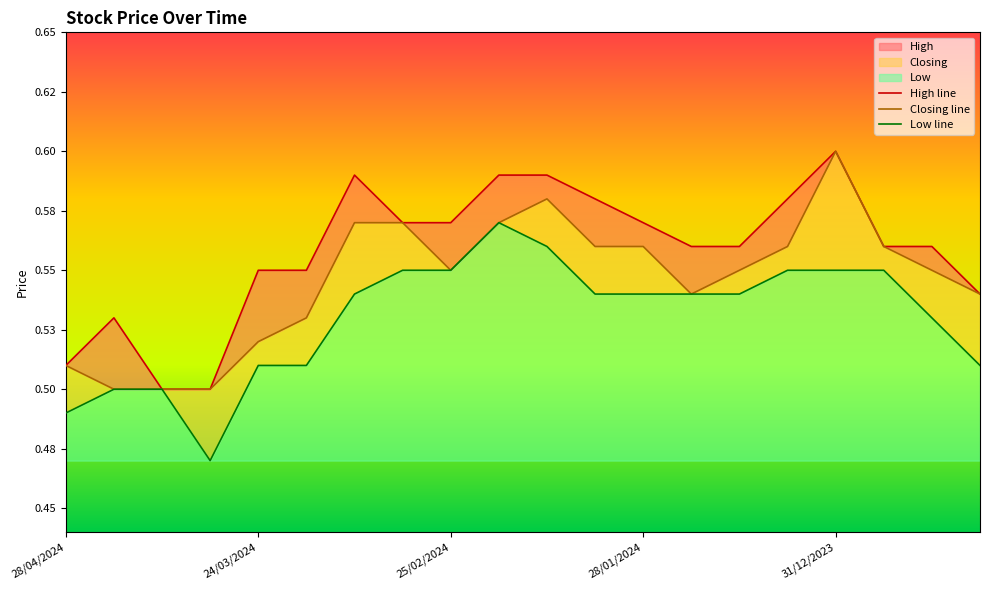

In Low, how many points are higher than both neighbors (excluding endpoints)?

1